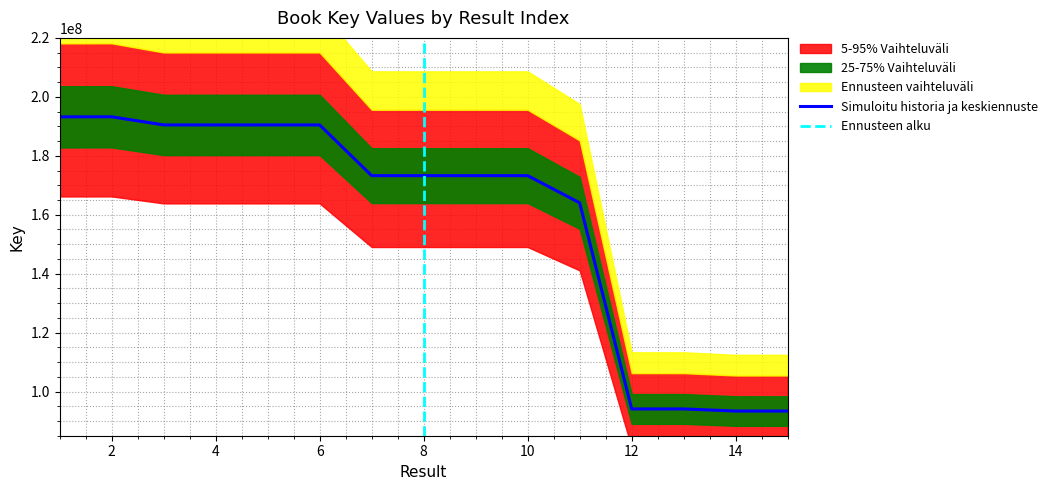

True or false: there are more than 1 points higher than both neighbors.

True